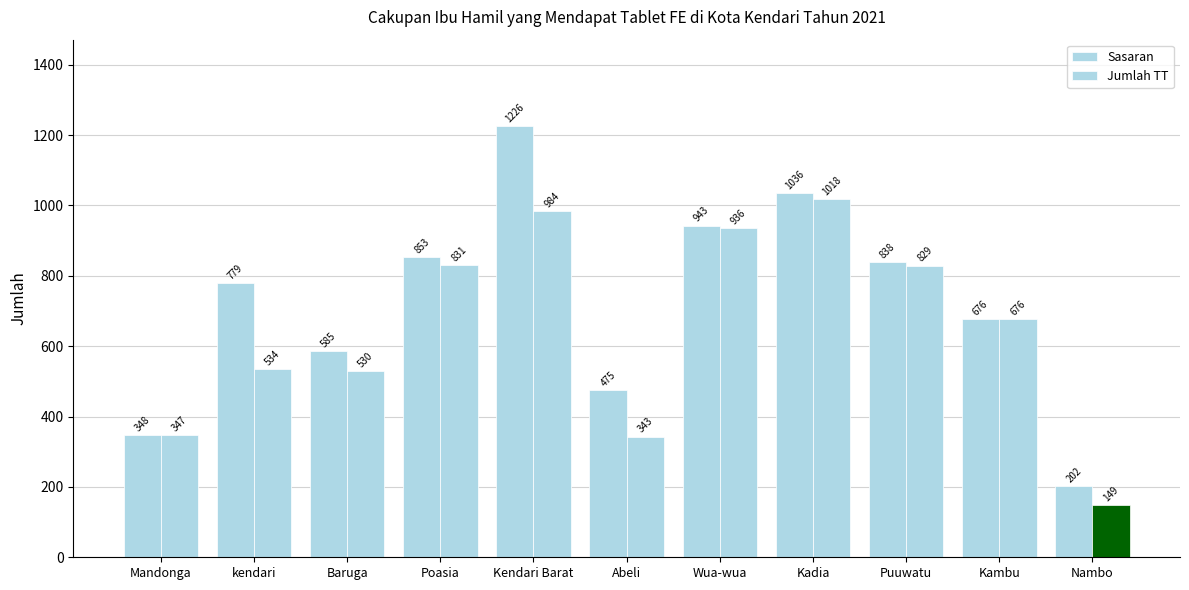

Count the number of data series in this chart.

2